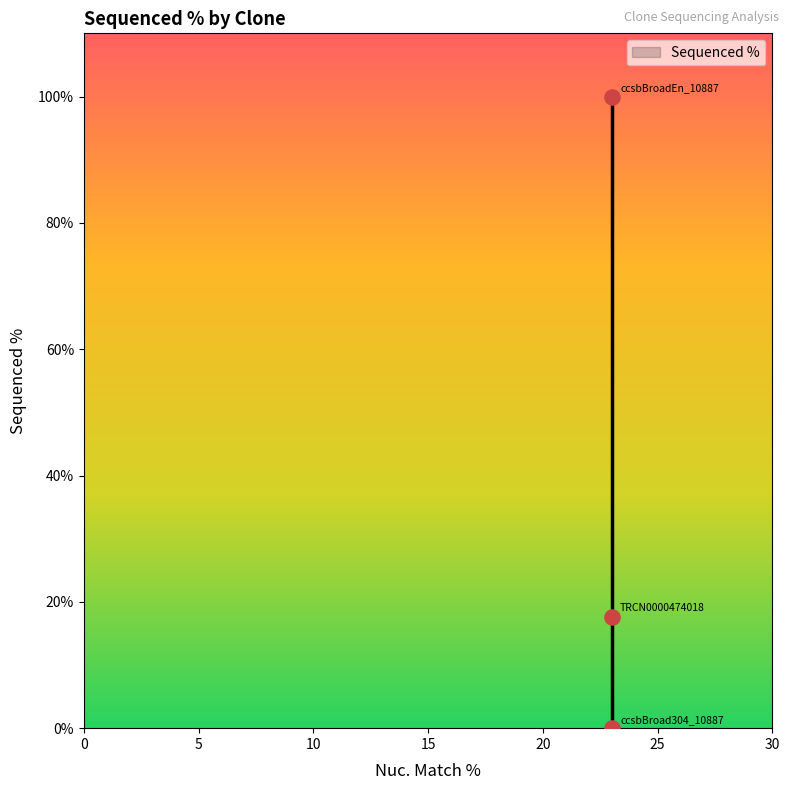

What Y value in the scatter plot is closest to 50?

17.6